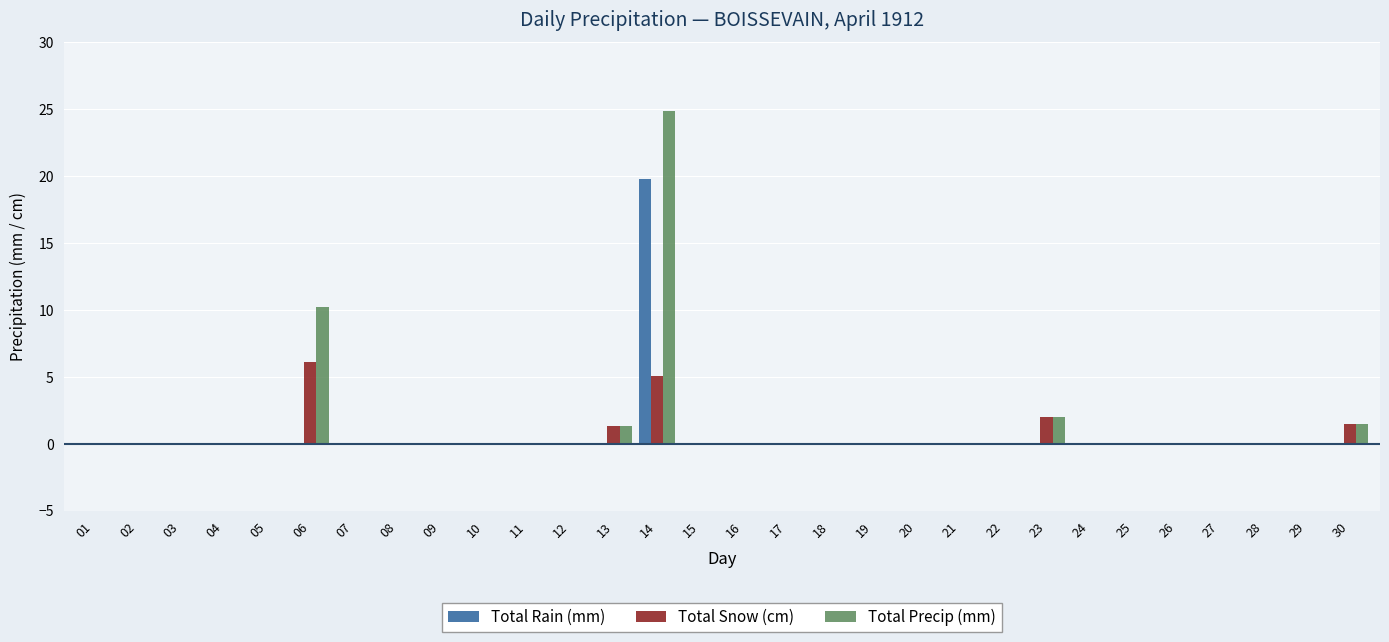

The Total Precip (mm) series shows 0.0 at 17. True or false?

True